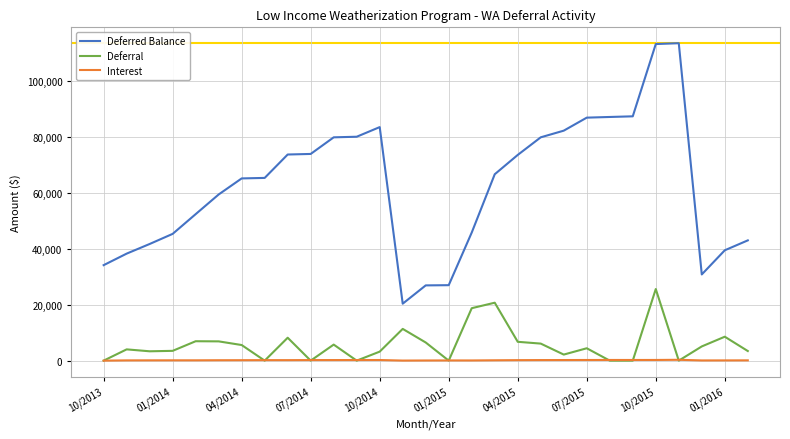

Which series has the largest total across all categories?

Deferred Balance